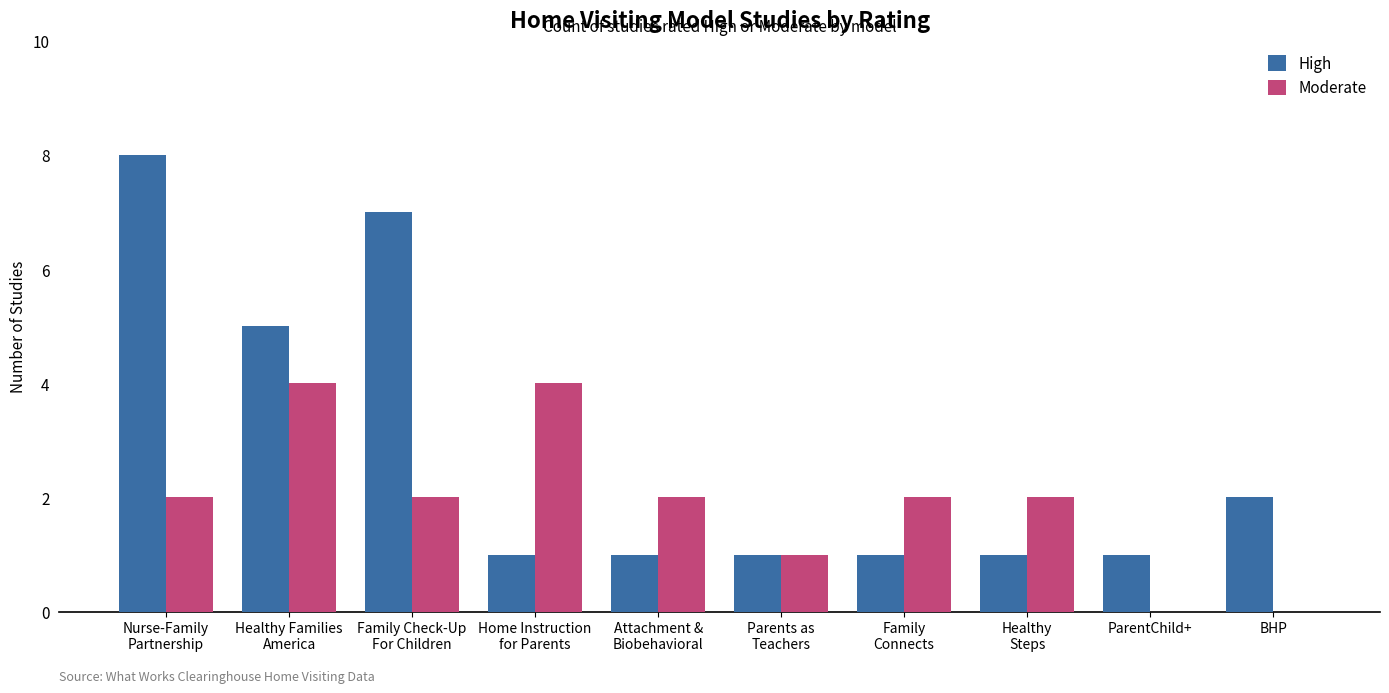

True or false: High has a value of 9 at Healthy Families
America.

False